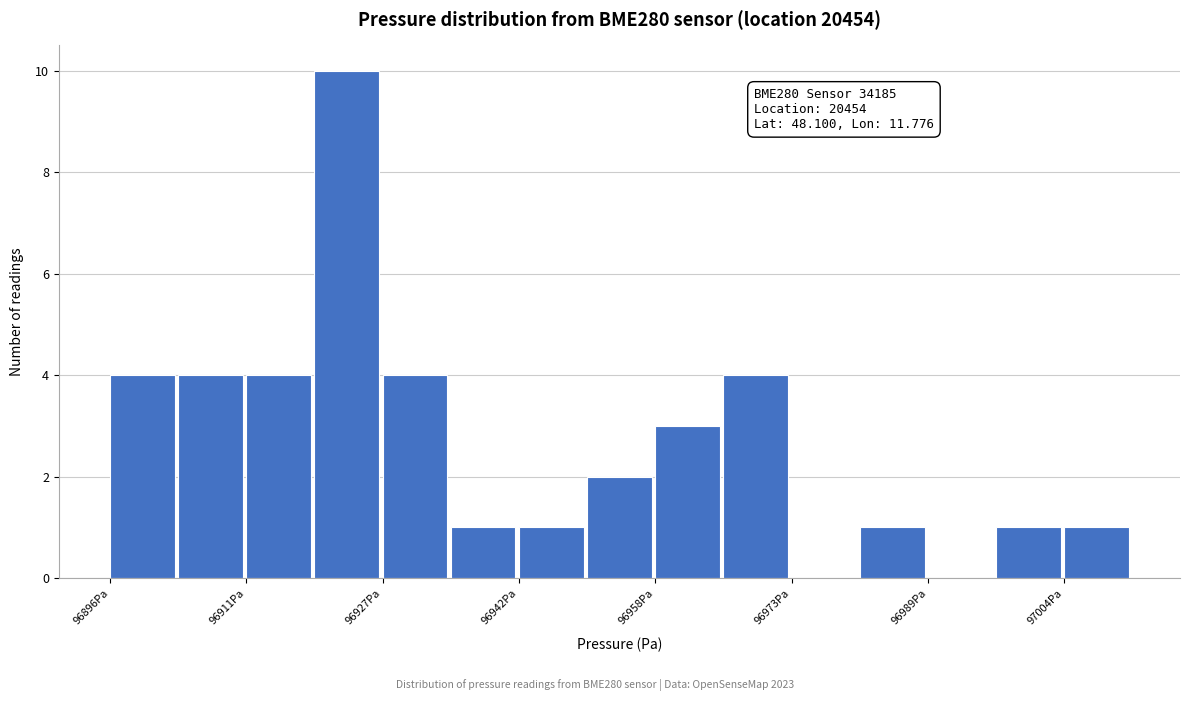

Read against the x-axis, roughly where is the centre of the tallest bar?

96922